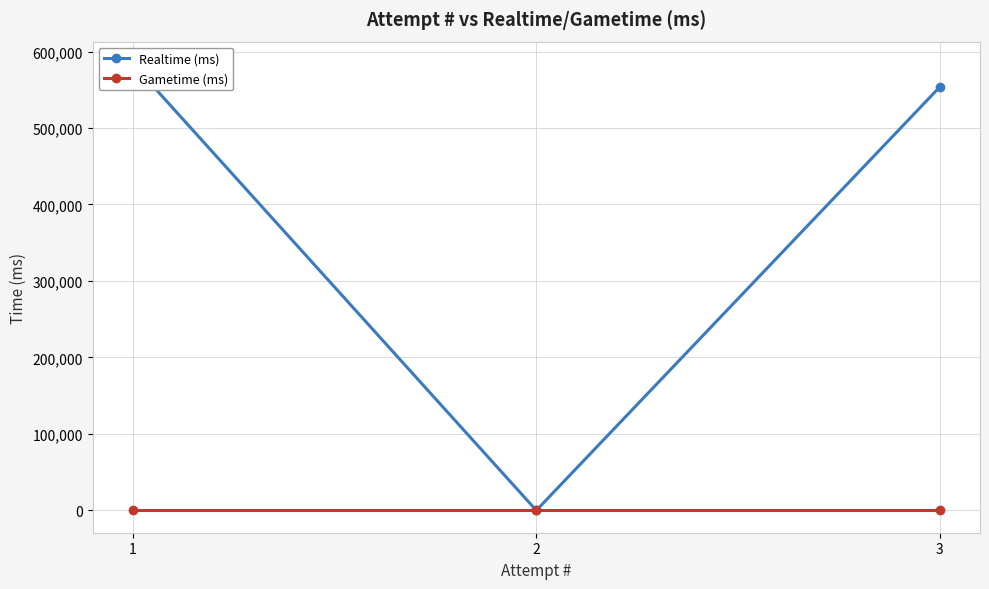

What is the total value across all series at 3?

553534